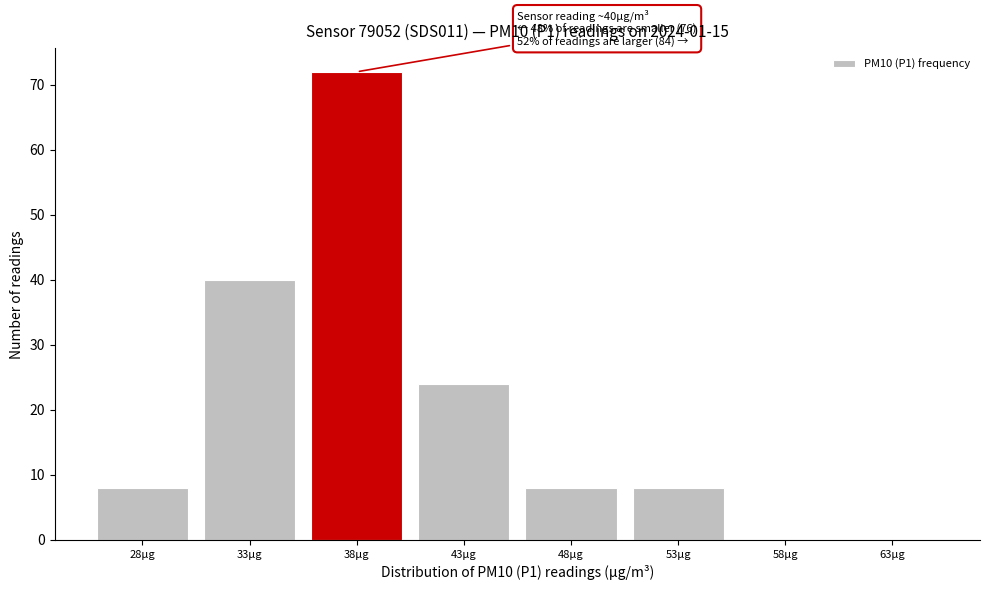

Reading left to right, extract all data points from this chart.

28µg=8	33µg=40	38µg=72	43µg=24	48µg=8	53µg=8	58µg=0	63µg=0